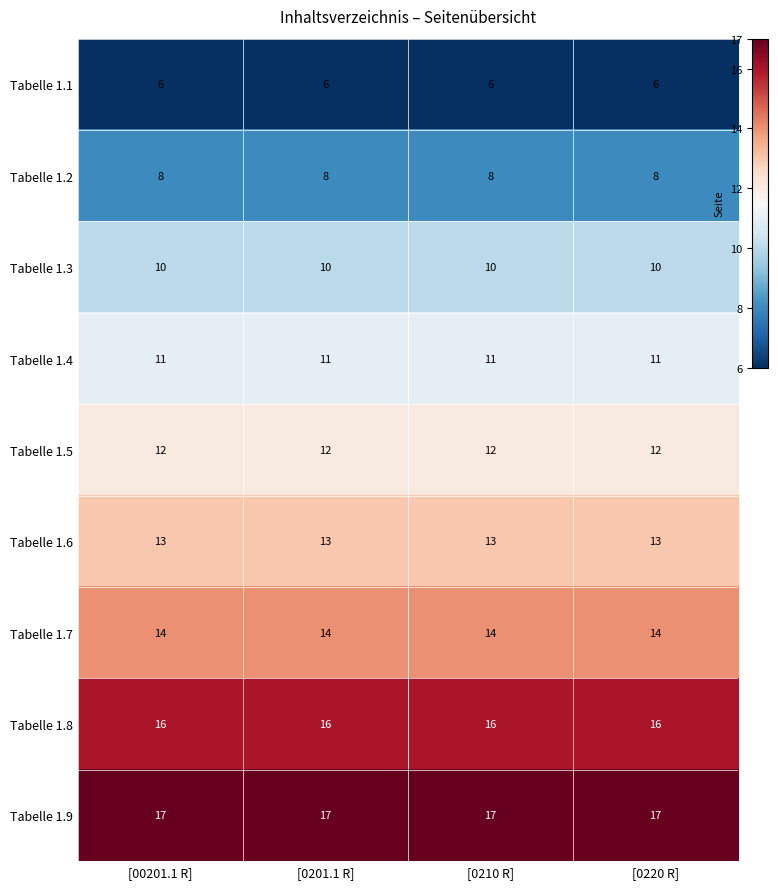

List the series in order of their peak value, lowest first.

Tabelle 1.1, Tabelle 1.2, Tabelle 1.3, Tabelle 1.4, Tabelle 1.5, Tabelle 1.6, Tabelle 1.7, Tabelle 1.8, Tabelle 1.9